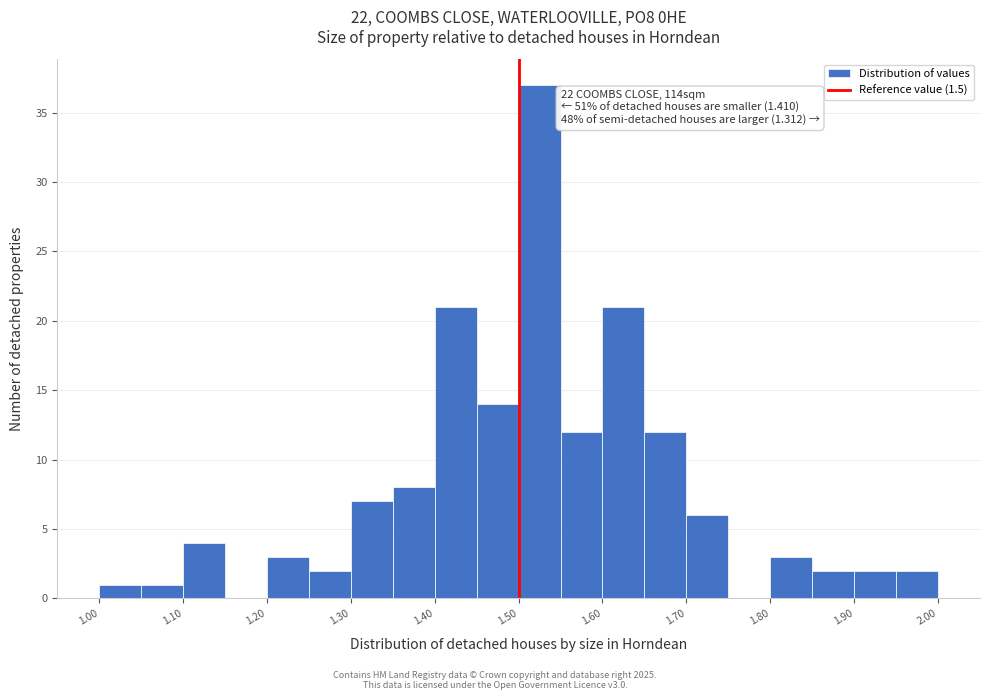

Over which range of the x-axis is the bar tallest?

1.50 to 1.55